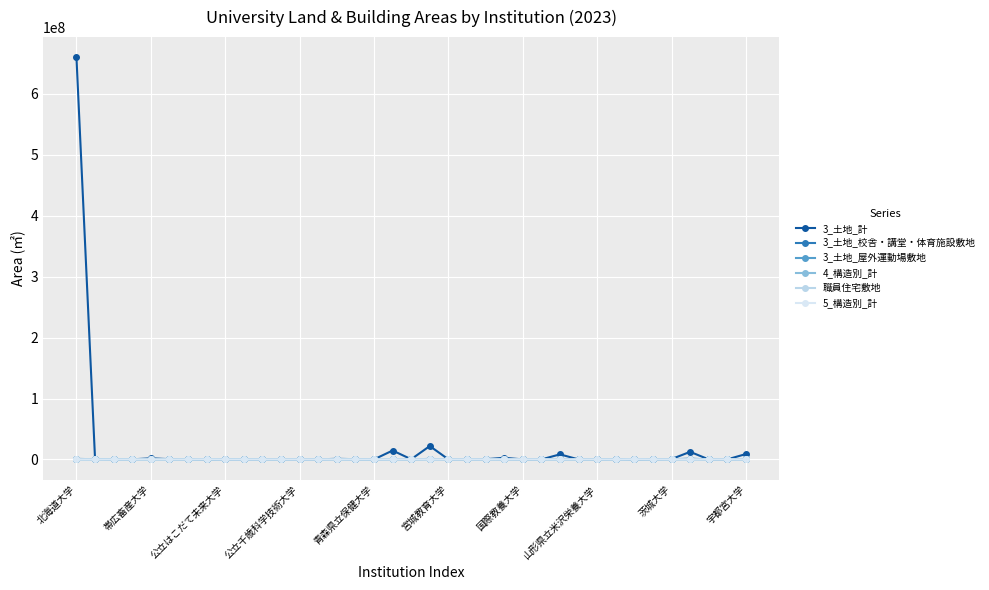

Where is the first local minimum for 3_土地_屋外運動場敷地?

公立はこだて未来大学